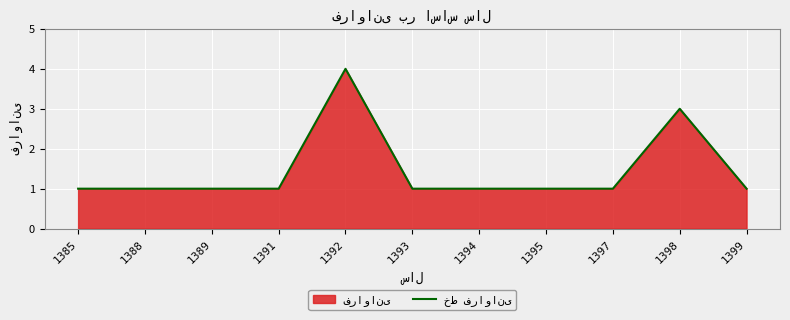

Reading right to left, what are all the values shown in this chart?

1399=1	1398=3	1397=1	1395=1	1394=1	1393=1	1392=4	1391=1	1389=1	1388=1	1385=1